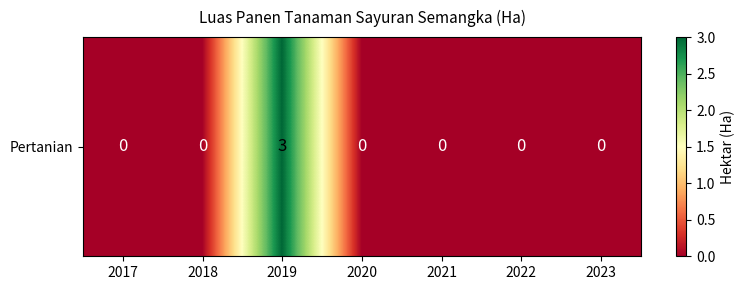

Rank the categories by value from lowest to highest.

2017, 2018, 2020, 2021, 2022, 2023, 2019